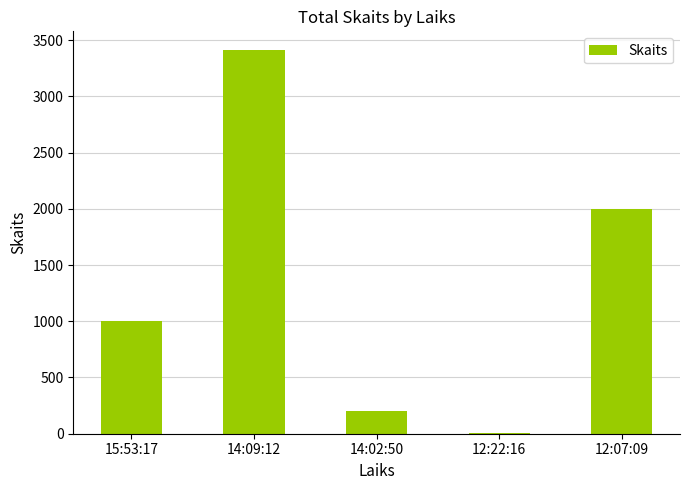

What is the maximum value shown in the chart?

3408